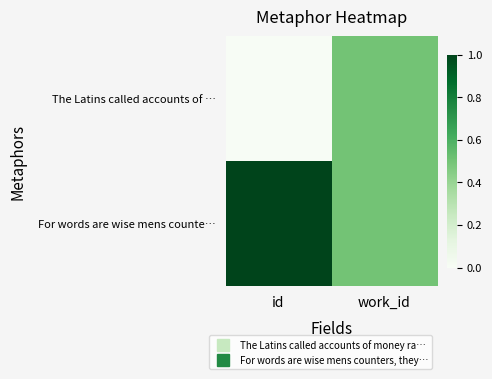

At which category does the chart reach its peak across all series?

id